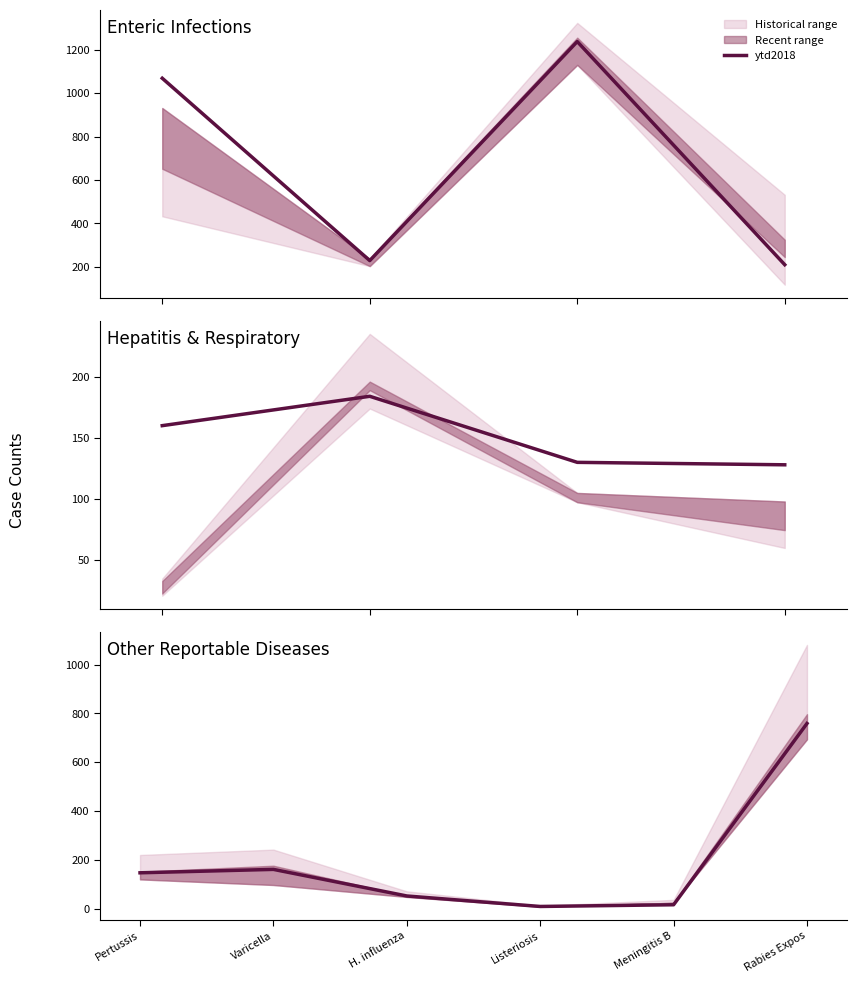

Which label corresponds to the smallest value in the chart?

Listeriosis